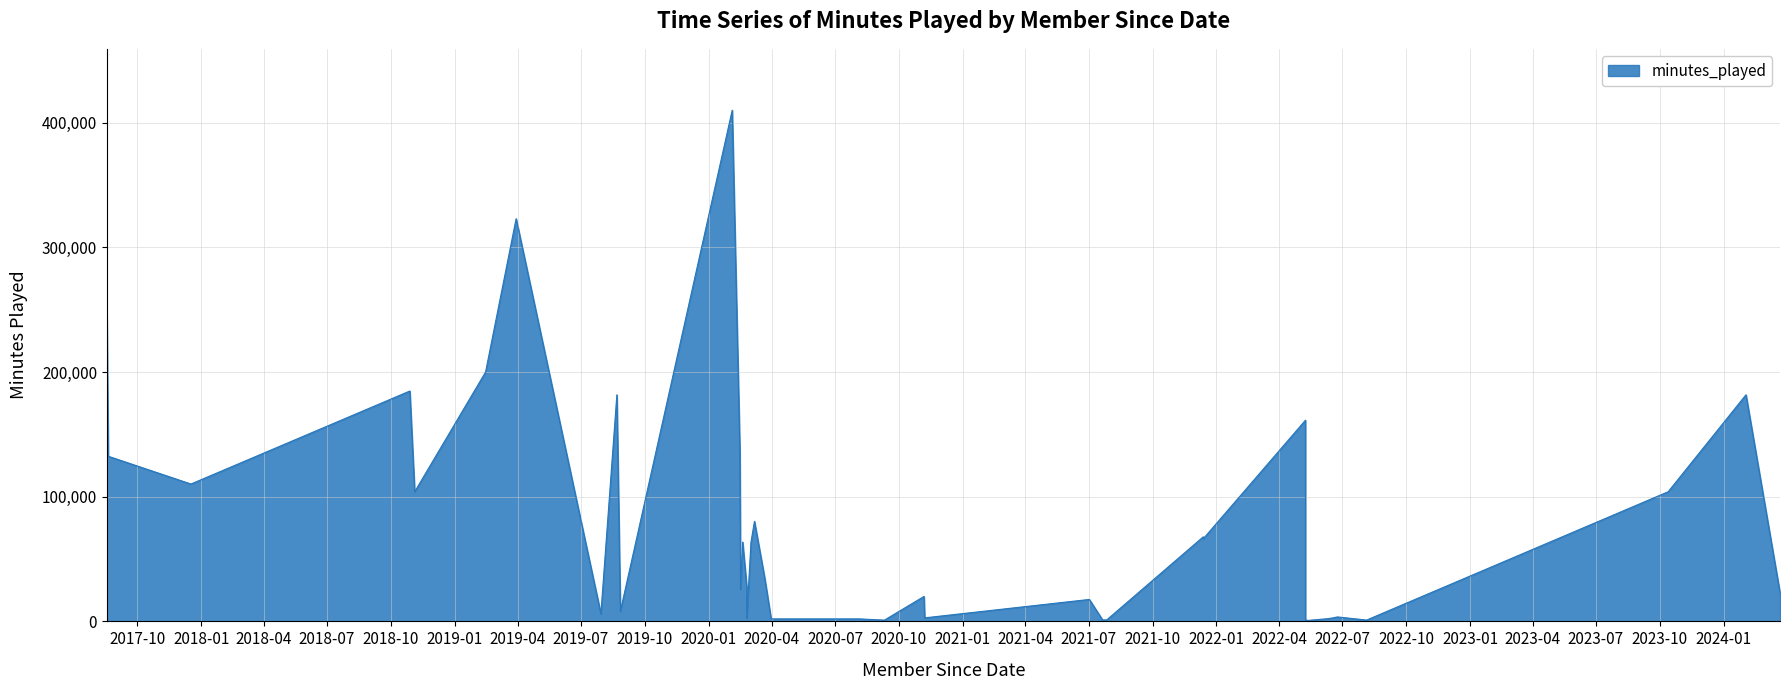

At which category does the data reach its first local valley?

2017-12-17